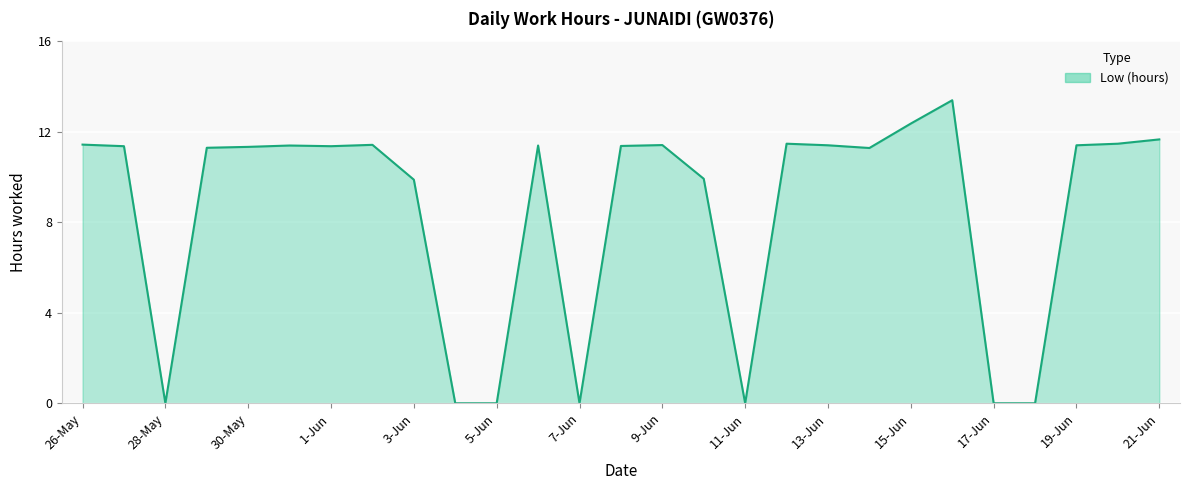

What is the difference between the maximum and minimum values?

13.4